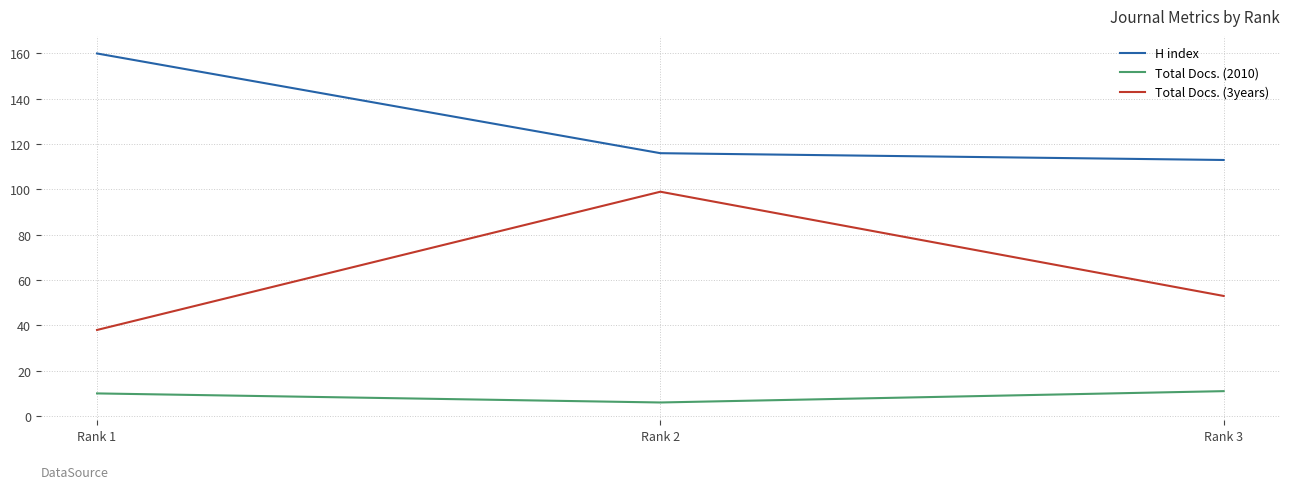

How many Total Docs. (3years) values are between 38 and 99?

3